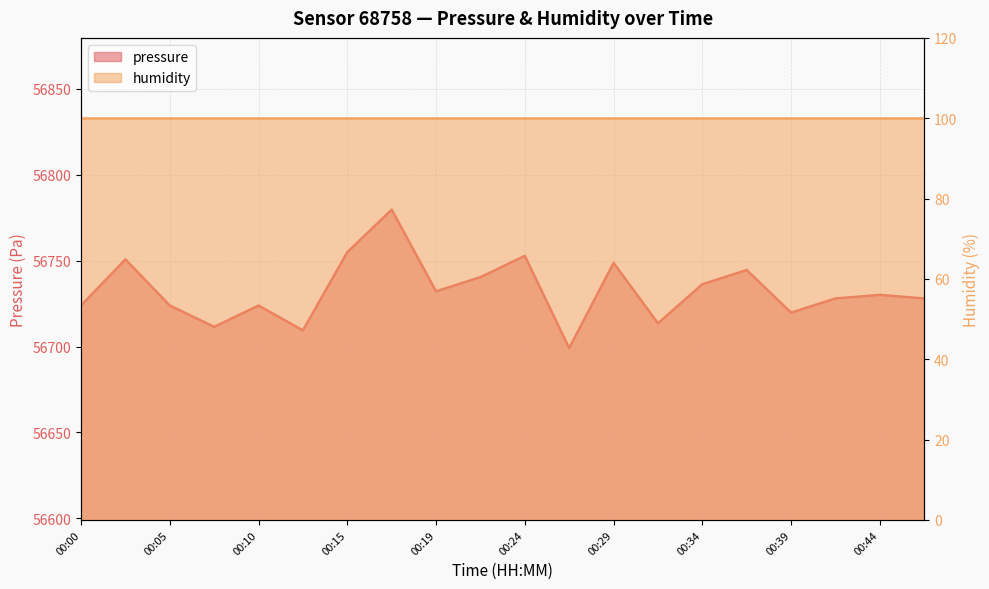

What is the smallest value displayed?

56699.1